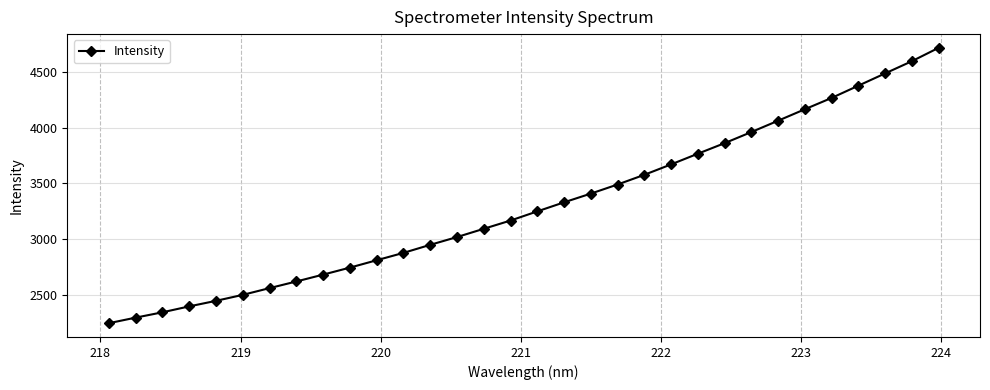

What is the average value?

3304.6